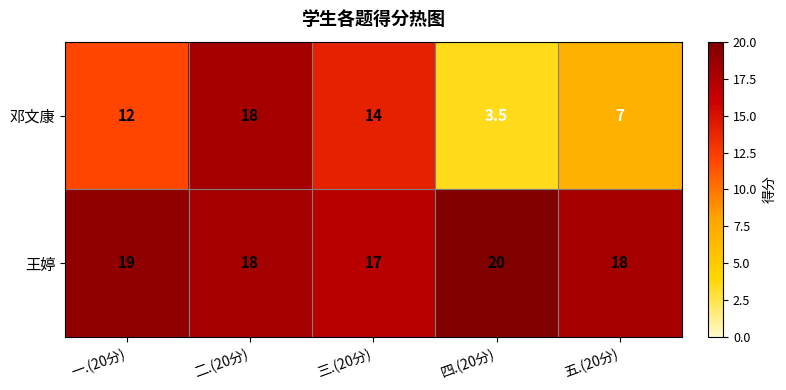

Which category has the highest value across all series?

四.(20分)